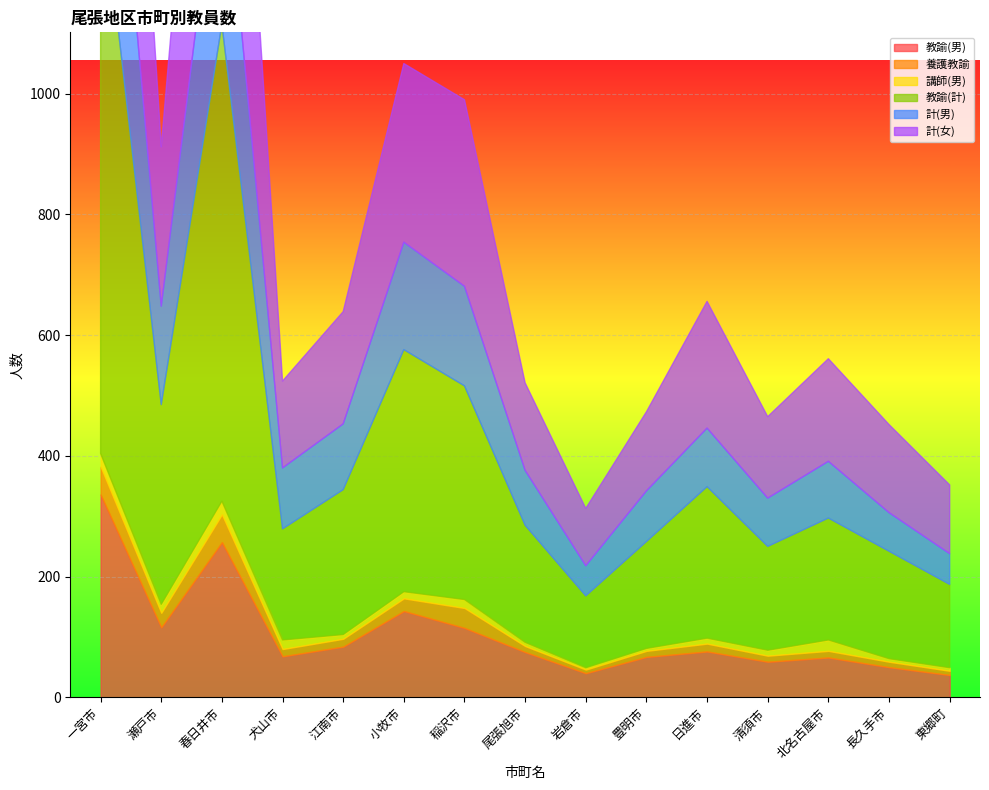

What are all the series names shown in the legend?

教諭(男), 養護教諭, 講師(男), 教諭(計), 計(男), 計(女)